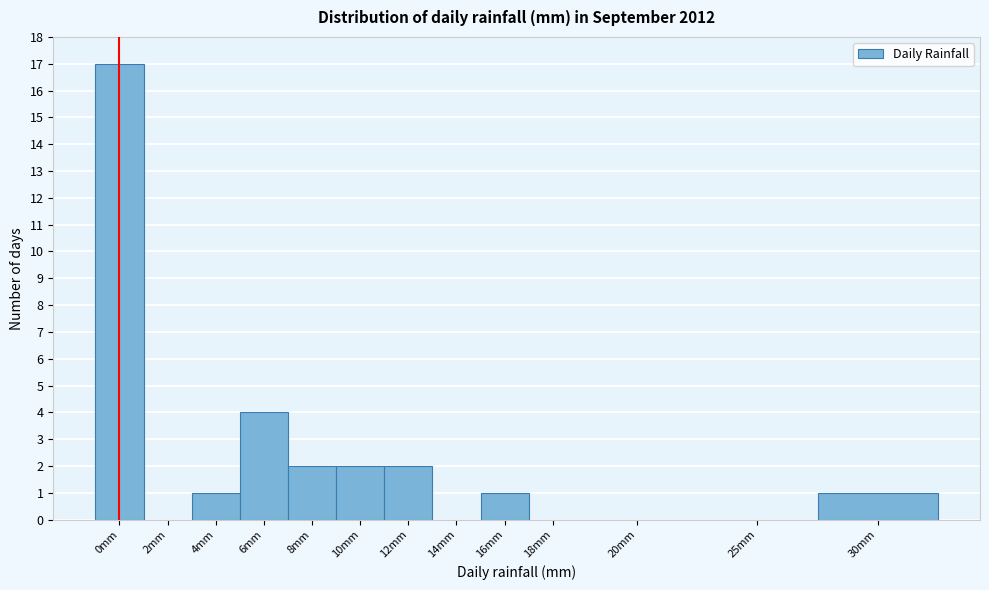

Reading right to left, list all the values displayed in this chart.

30mm=1	25mm=0	20mm=0	18mm=0	16mm=1	14mm=0	12mm=2	10mm=2	8mm=2	6mm=4	4mm=1	2mm=0	0mm=17